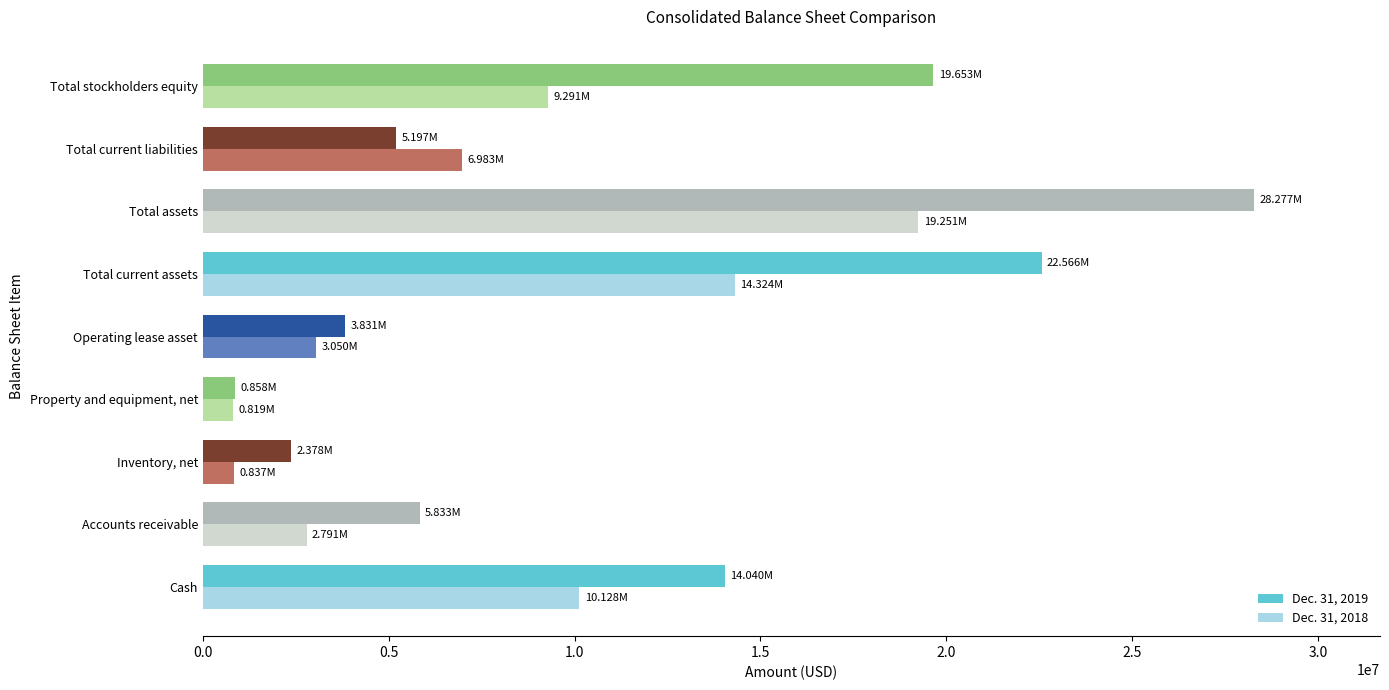

Which category has the highest value in the Dec. 31, 2019 series?

Total assets